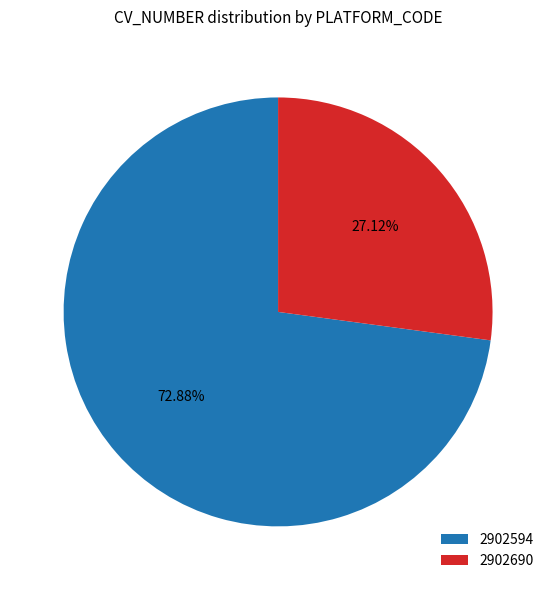

Does 2902594 represent more than half of the total?

Yes